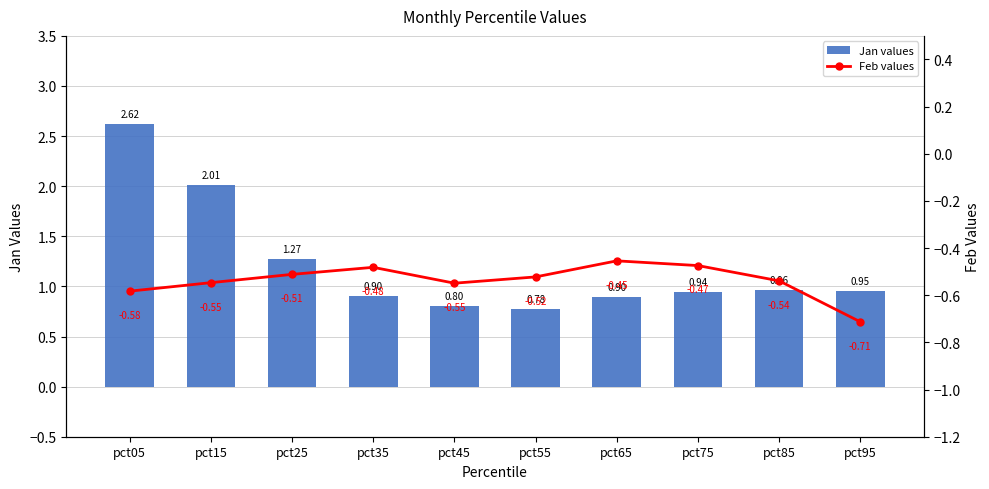

What is the total value across all series at pct45?

0.3